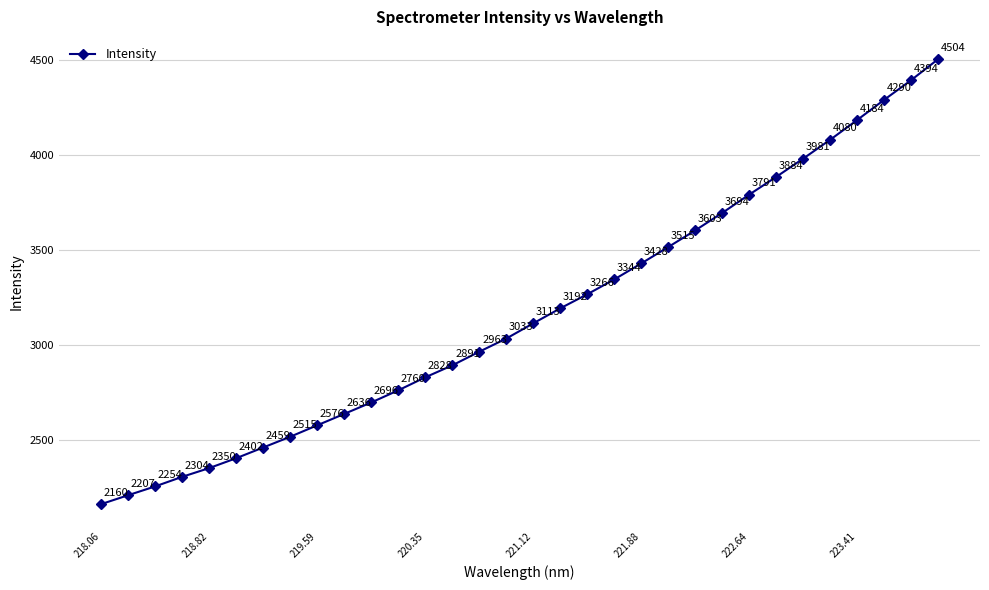

True or false: there are more than 2 points higher than both neighbors.

False